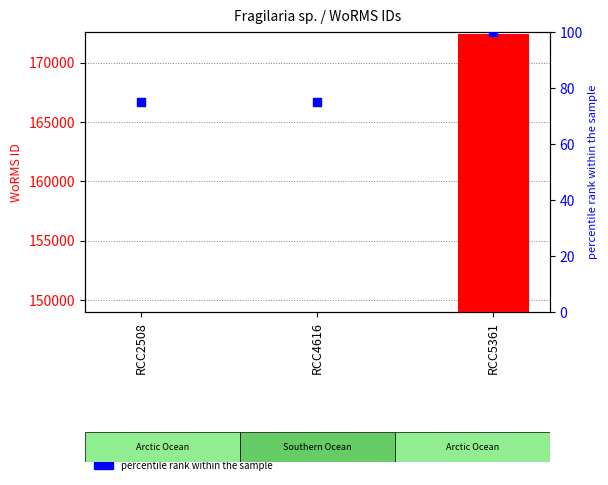

Which series reaches the maximum Y coordinate?

WoRMS ID